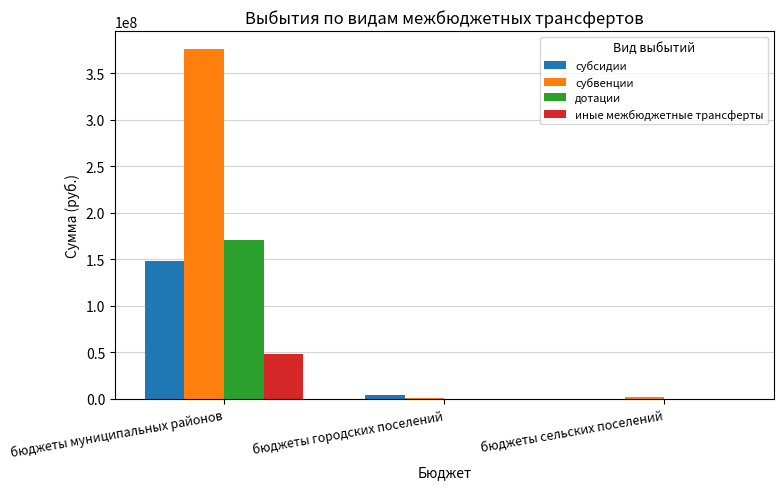

What is the greatest value displayed?

376744569.1